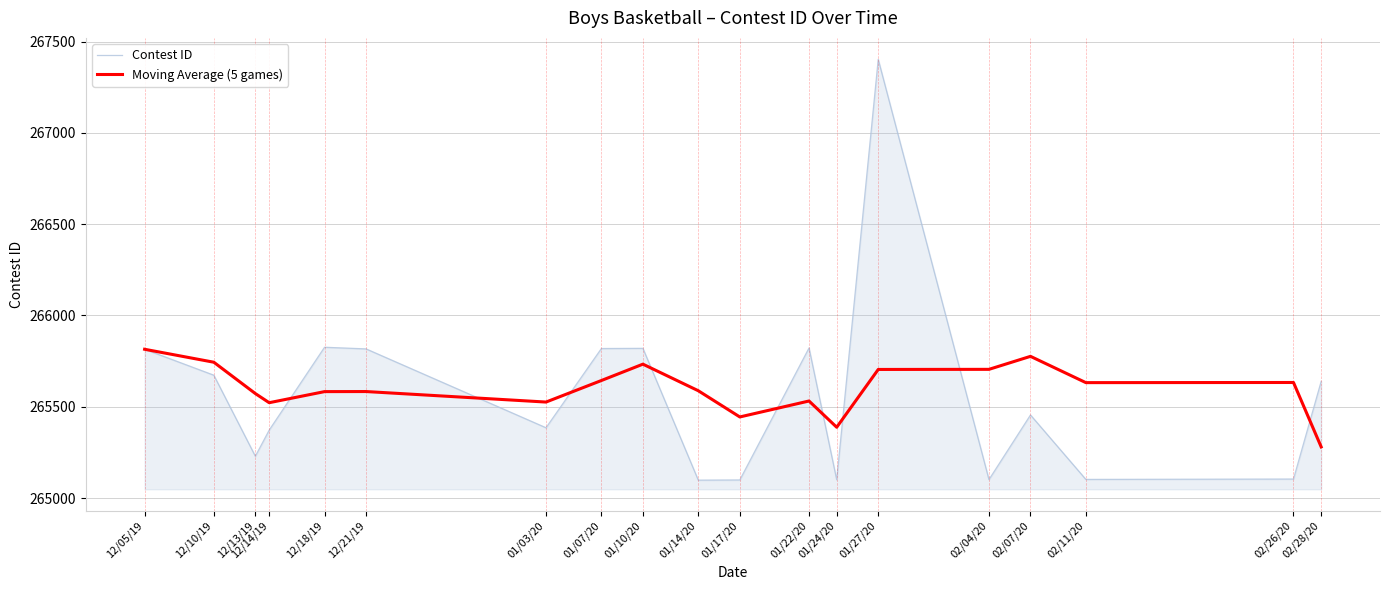

What is the smallest value displayed?

265098.0